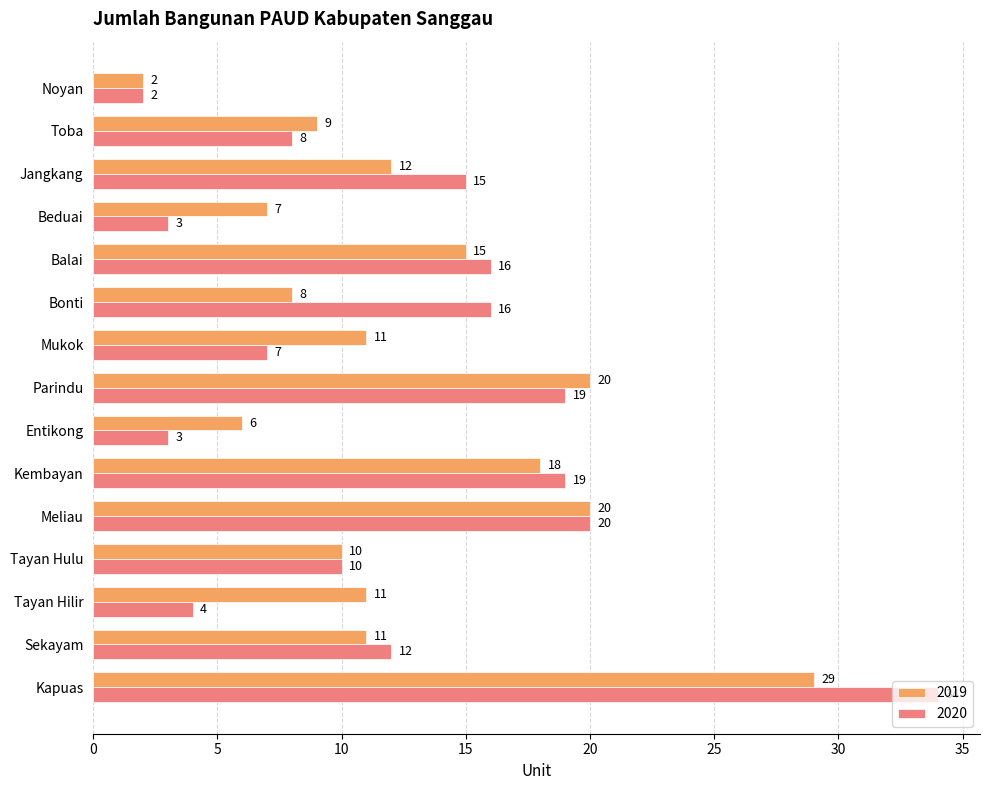

What is the difference between the 2019 values at Sekayam and Entikong?

5